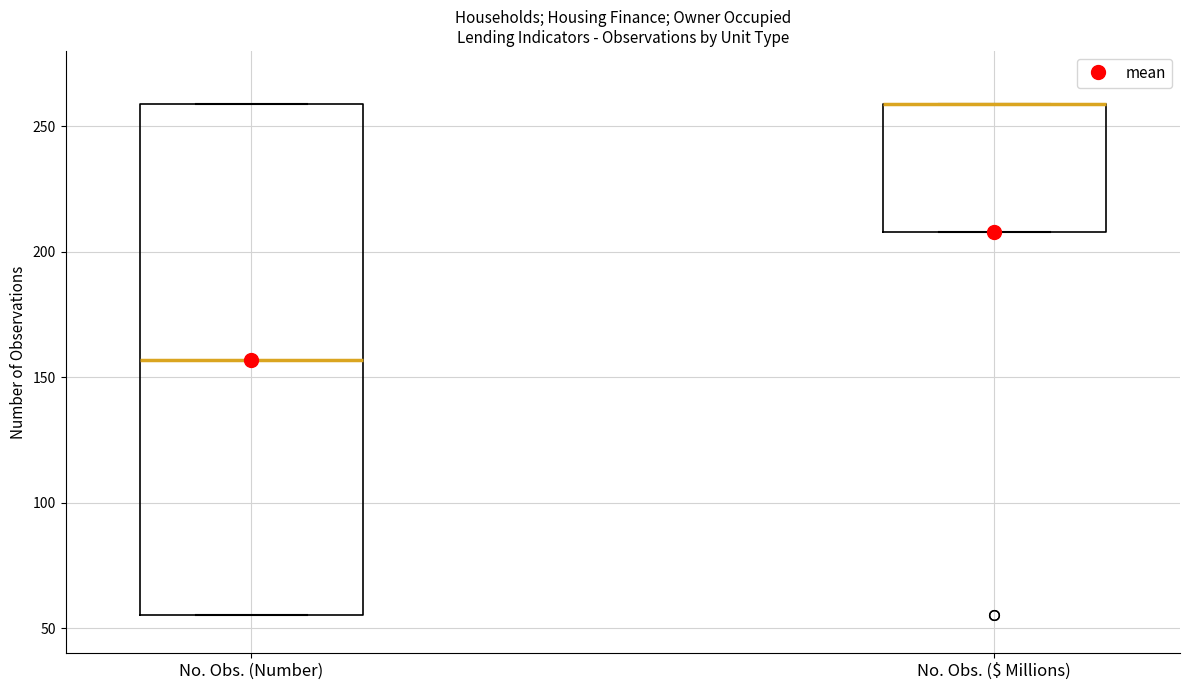

Reading left to right, transcribe this box plot: for each box, give where its median line is, the range the box spans, and where its two whiskers end, as read against the y-axis. The values are not printed on the chart, so give them approximately, as read against the axis.

No. Obs. (Number): median 155, box 55 to 260, whiskers 55 to 260
No. Obs. ($ Millions): median 260 (drawn on the box's upper edge), box 210 to 260, whiskers 210 to 260